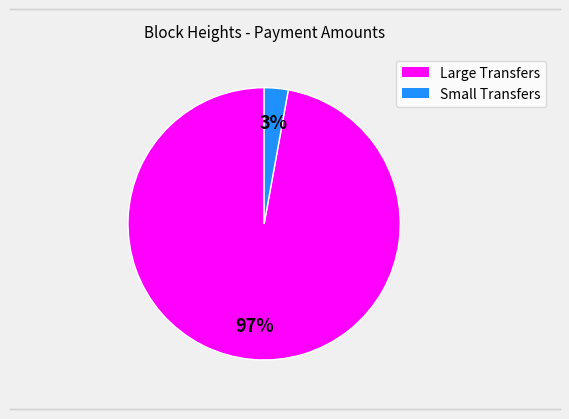

To the nearest percent, what is the difference between the largest and smallest slice percentages?

94%